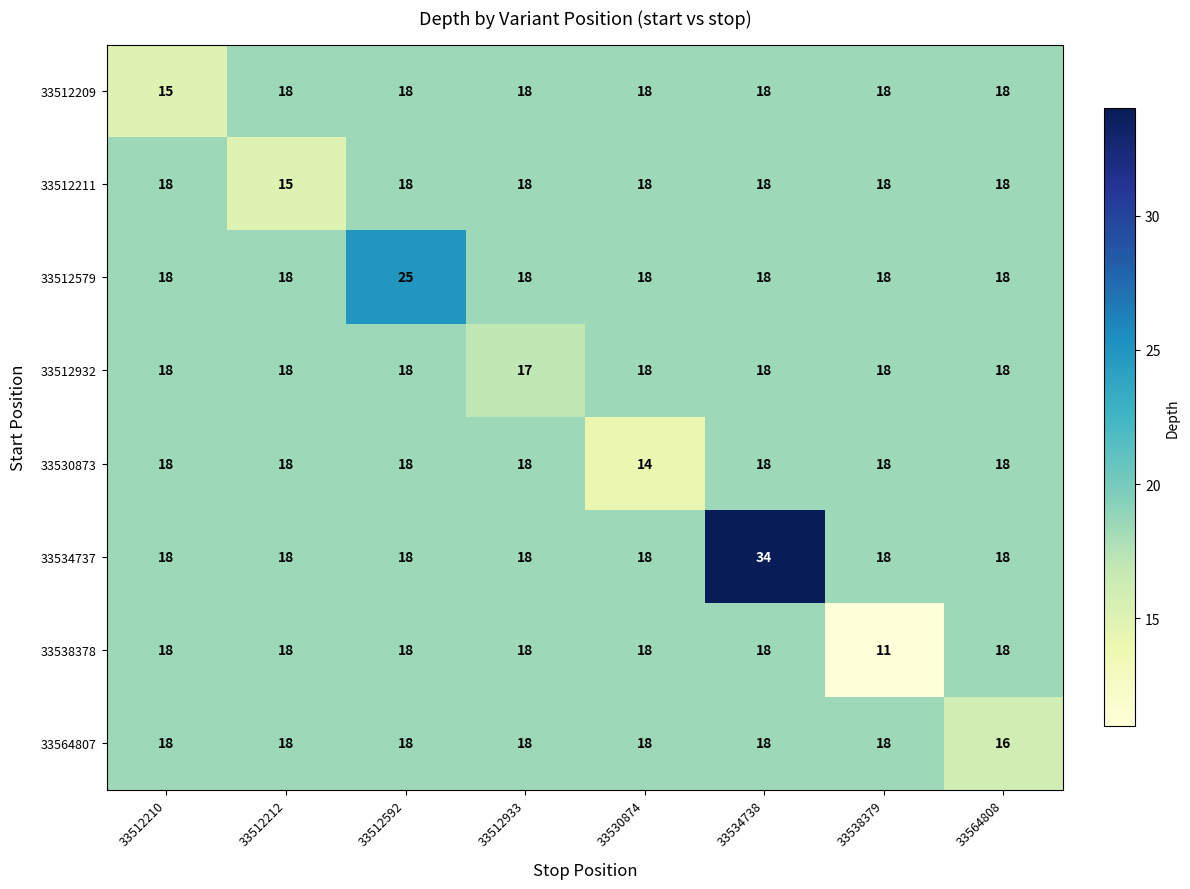

What is the spread (max minus min) of values at 33512210?

3